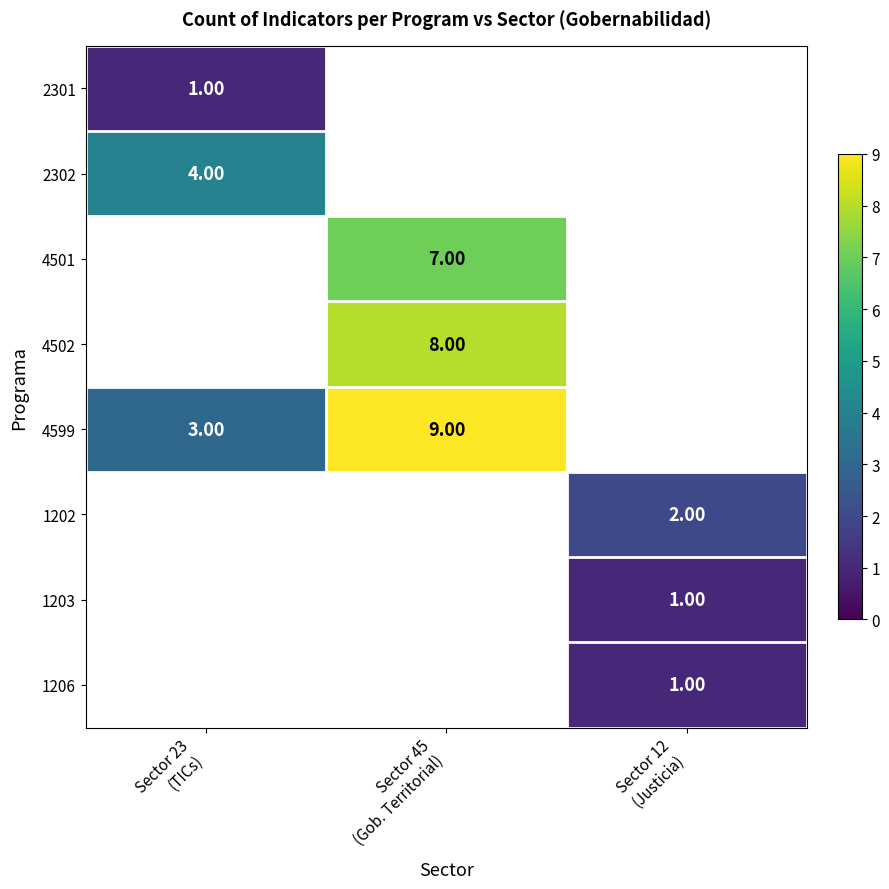

What is the total value across all series at Sector 12
(Justicia)?

4